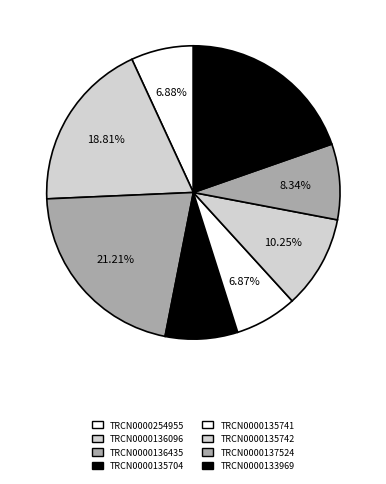

To the nearest percent, what is the difference between the TRCN0000136096 and TRCN0000137524 slice percentages?

10%